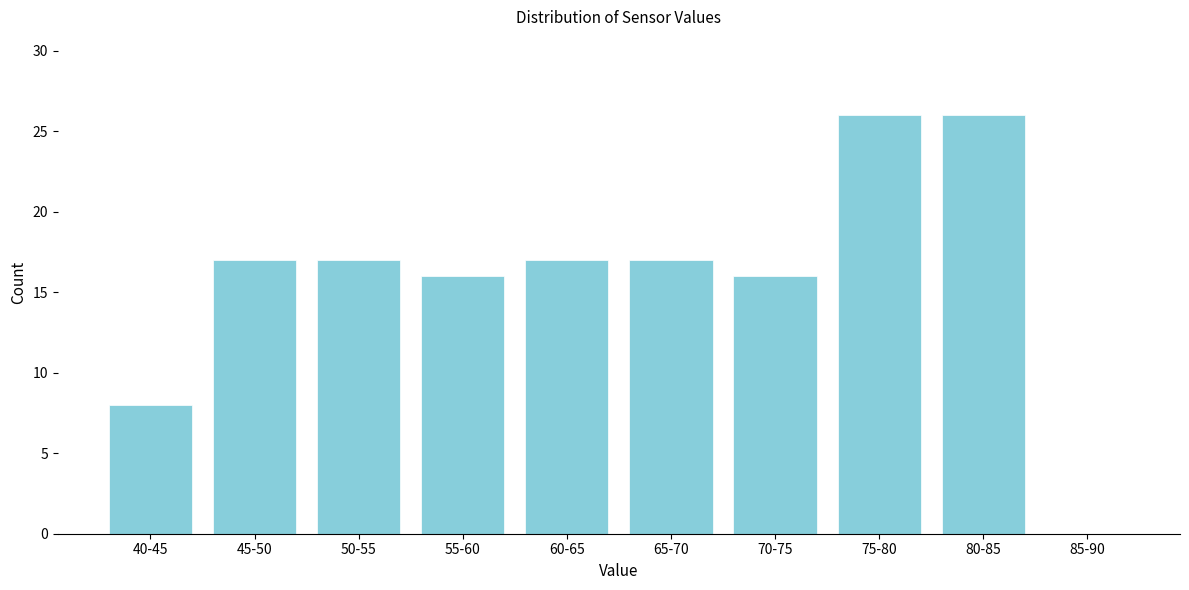

Reading left to right, extract all data points from this chart.

40-45=8	45-50=17	50-55=17	55-60=16	60-65=17	65-70=17	70-75=16	75-80=26	80-85=26	85-90=0